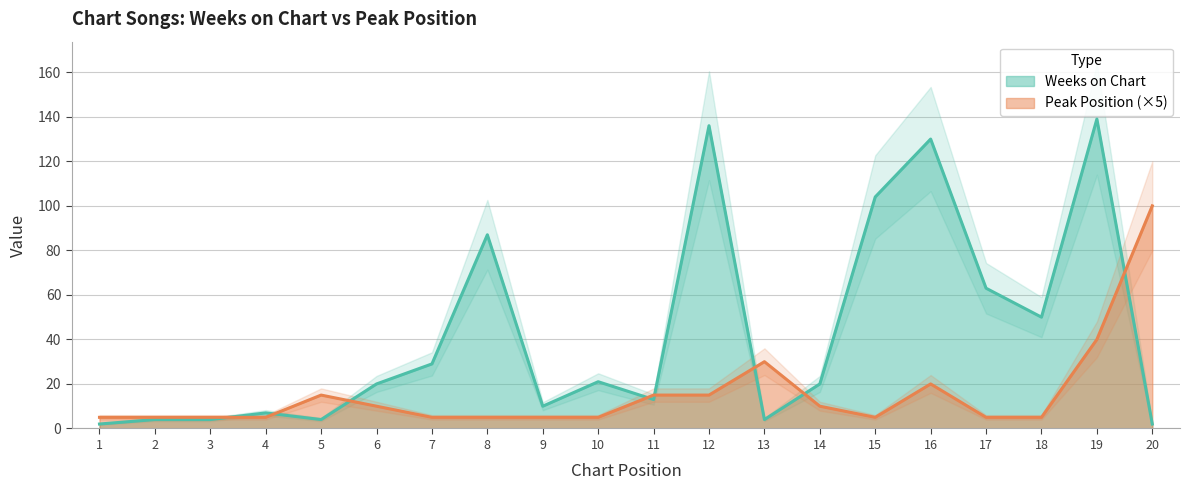

At 4, list the series in order from largest to smallest.

Weeks on Chart, Peak Position